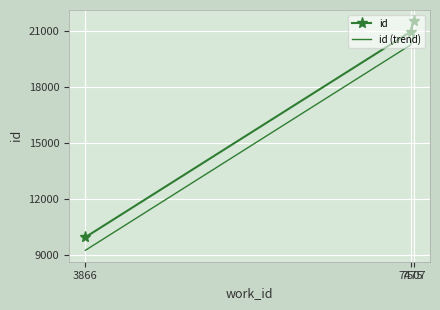

Reading left to right, list all the values displayed in this chart.

id: 3866=9966	7475=20945	7507=21496
id (trend): 3866=9266	7475=20245	7507=20796